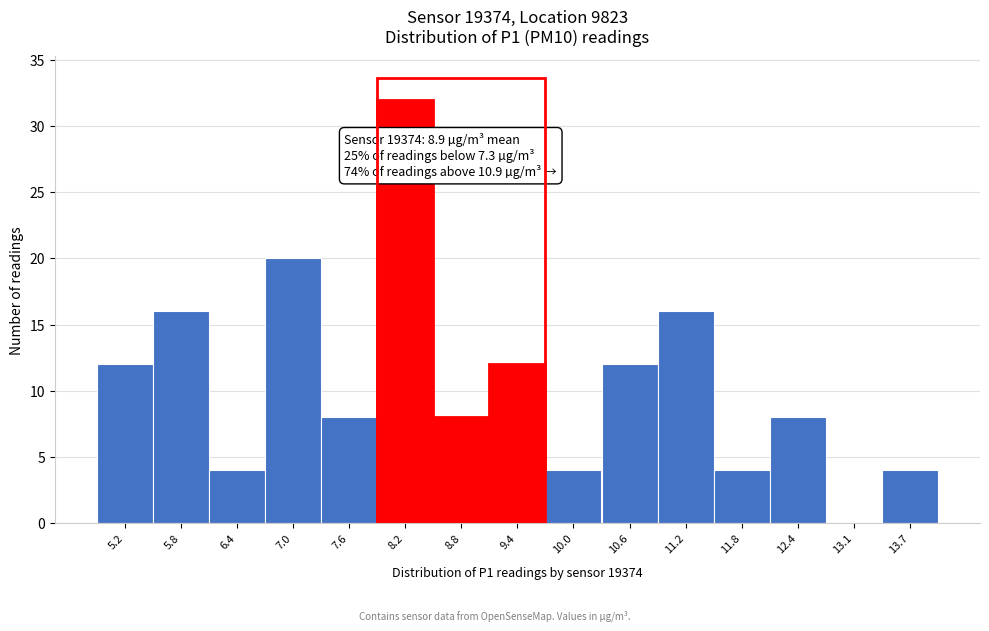

Reading left to right, list all the values displayed in this chart.

5.2=12	5.8=16	6.4=4	7.0=20	7.6=8	8.2=32	8.8=8	9.4=12	10.0=4	10.6=12	11.2=16	11.8=4	12.4=8	13.1=0	13.7=4